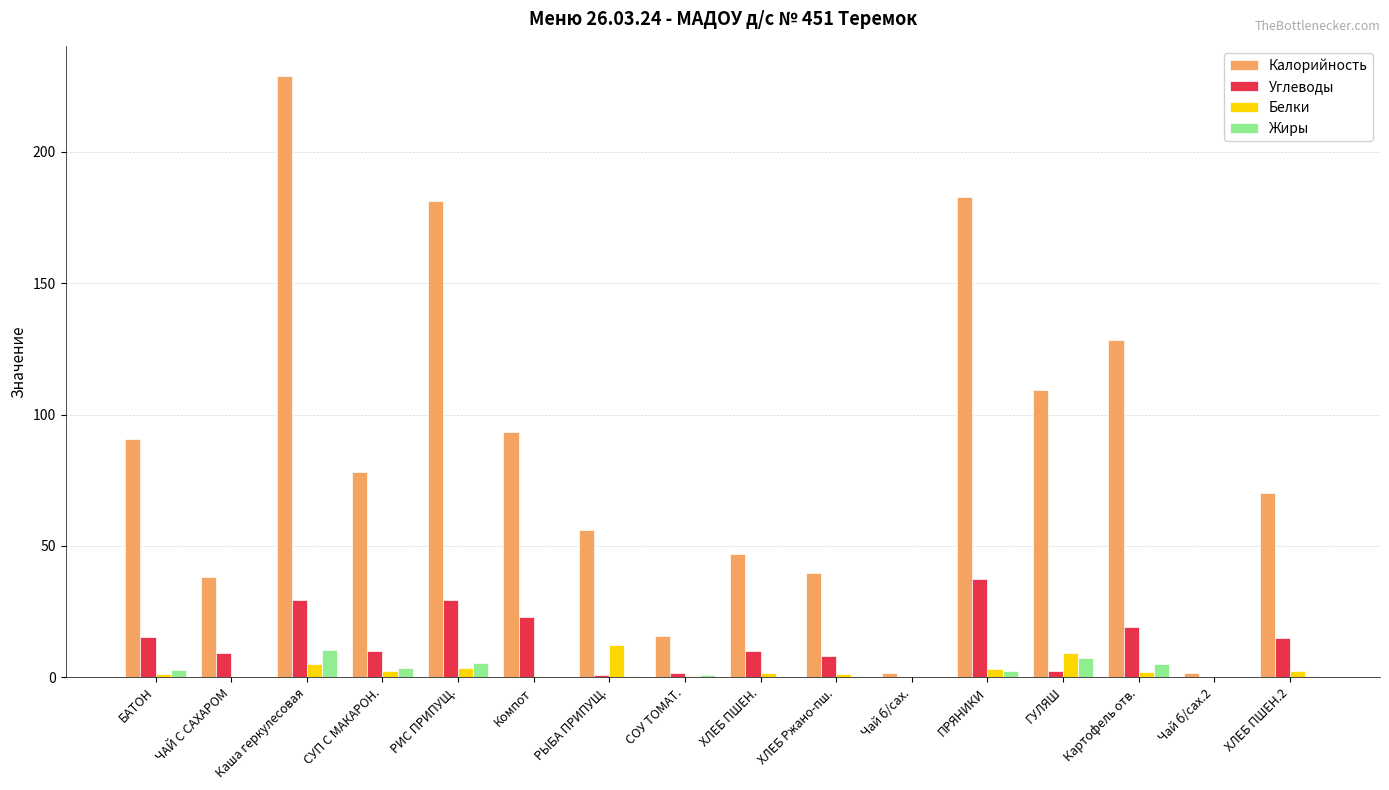

At which label is Калорийность closest to 115?

ГУЛЯШ